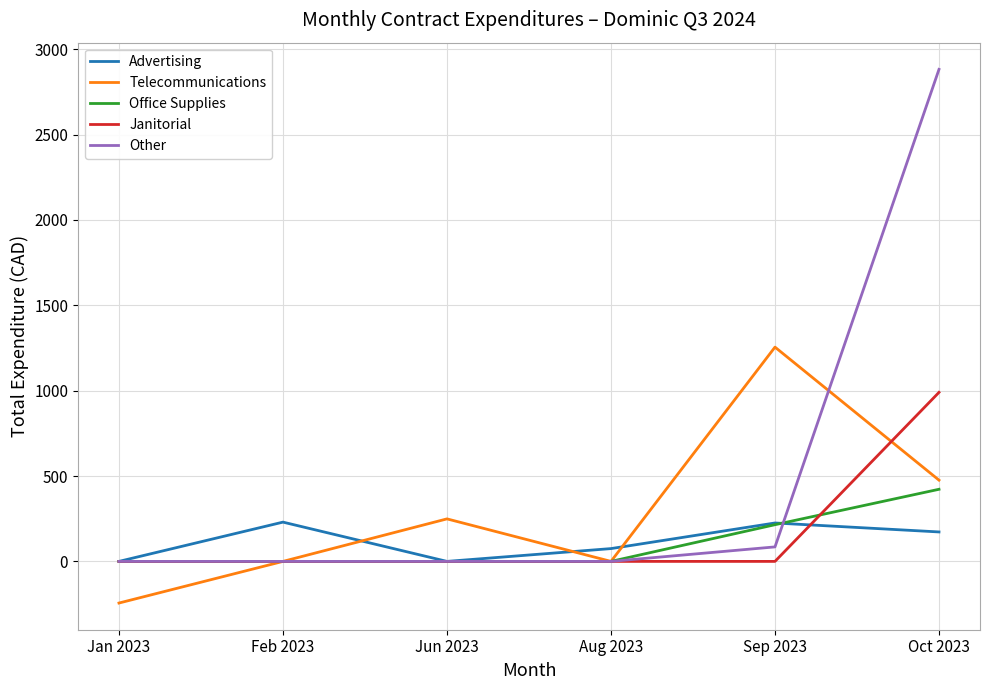

What is the spread (max minus min) of values at Feb 2023?

230.0